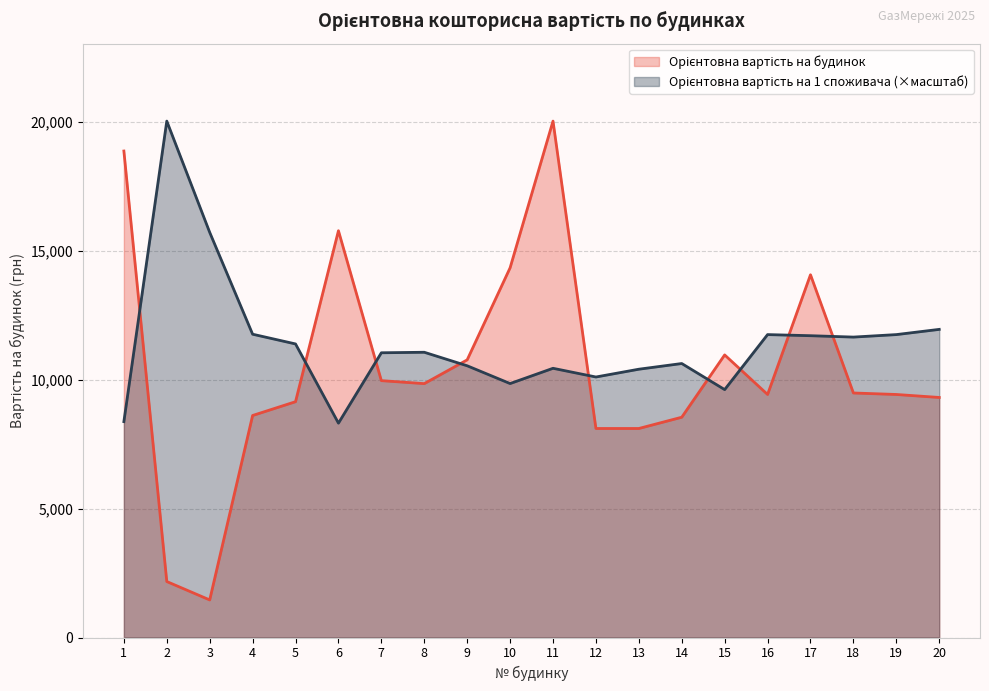

How many times do Орієнтовна вартість на 1 споживача and Орієнтовна вартість на будинок cross each other?

9